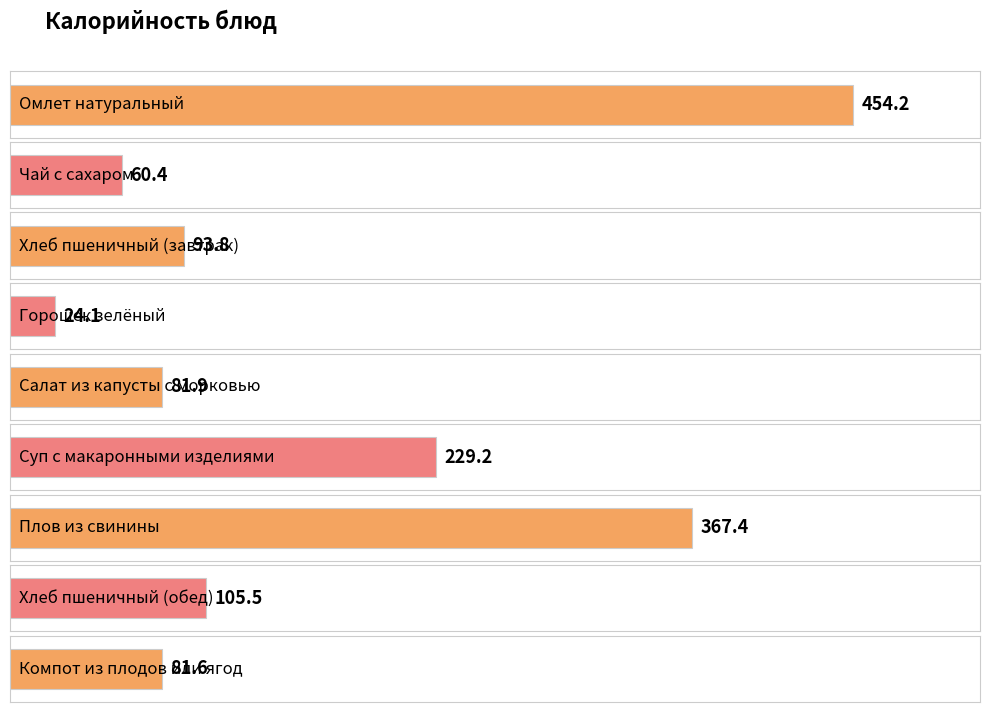

Reading left to right, what are all the values shown in this chart?

Омлет натуральный=454.2	Чай с сахаром=60.4	Хлеб пшеничный (завтрак)=93.8	Горошек зелёный=24.1	Салат из капусты с морковью=81.9	Суп с макаронными изделиями=229.2	Плов из свинины=367.4	Хлеб пшеничный (обед)=105.5	Компот из плодов или ягод=81.6